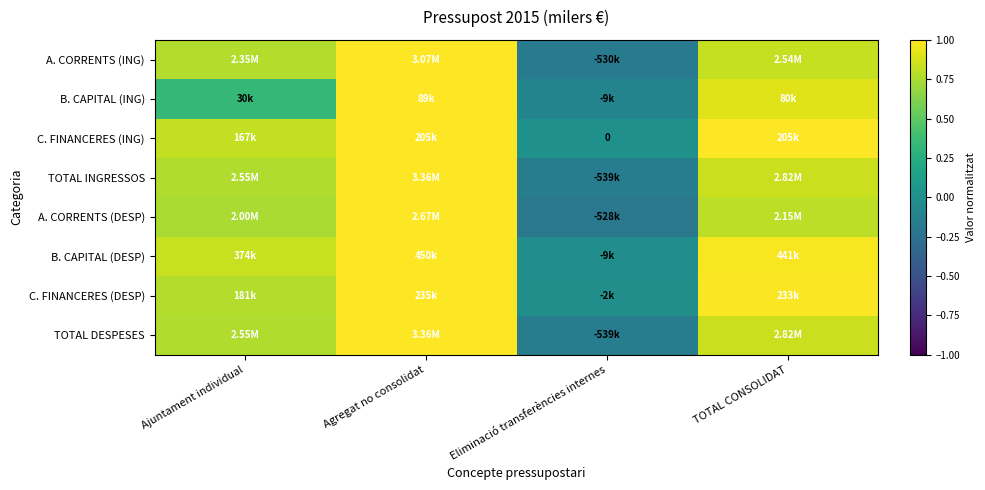

How many data points in A. CORRENTS (ING) are less than 0?

1